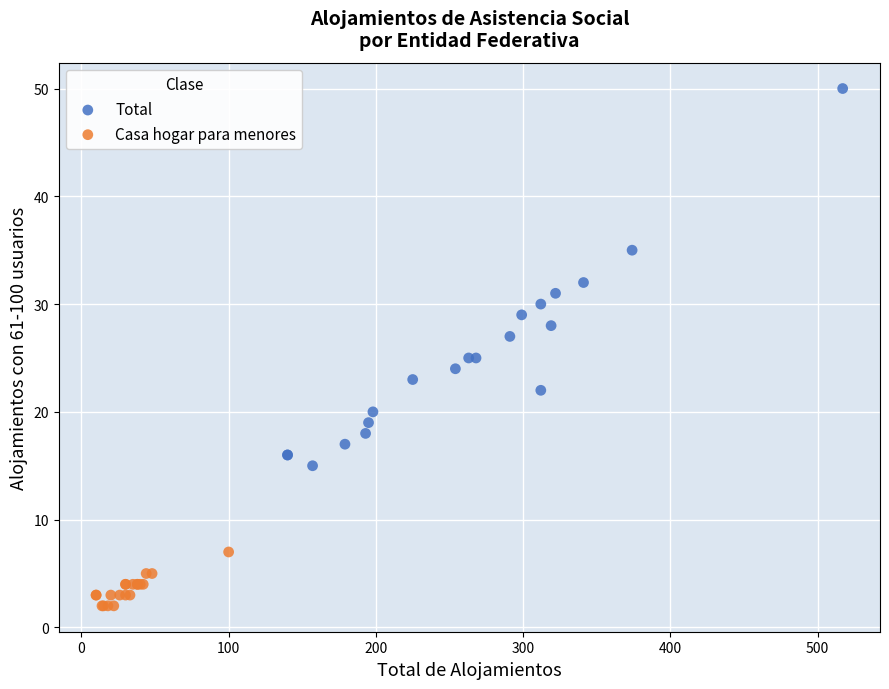

Which series contains the lowest Y value?

Casa hogar para menores